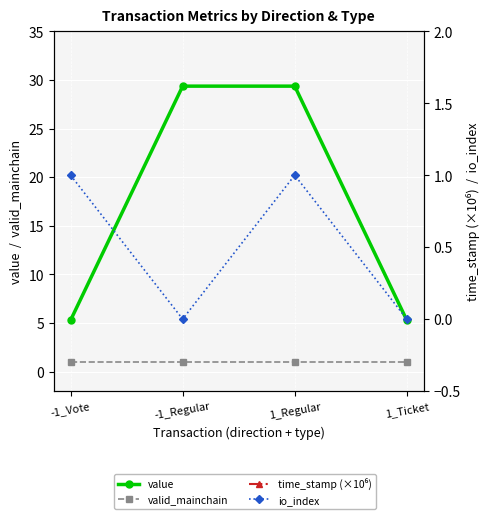

What is the sum of the time_stamp (×10⁶) values at -1_Vote and -1_Regular?

3370.7